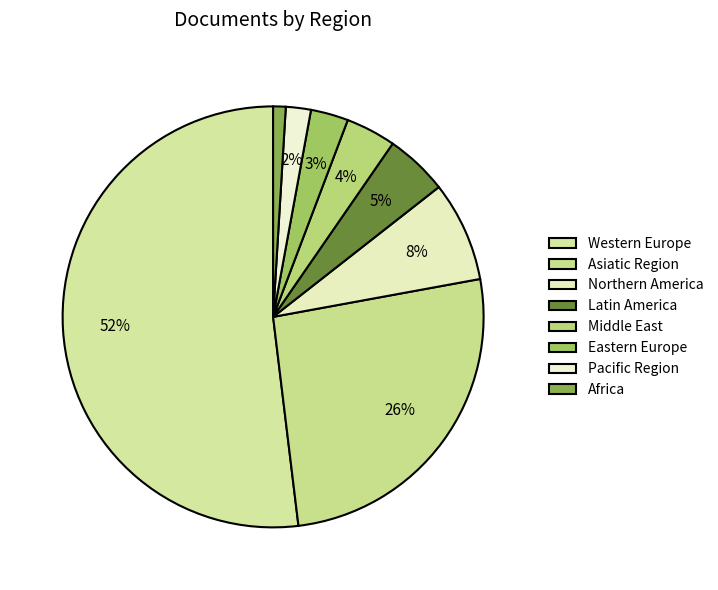

Between Asiatic Region and Middle East, which is larger?

Asiatic Region